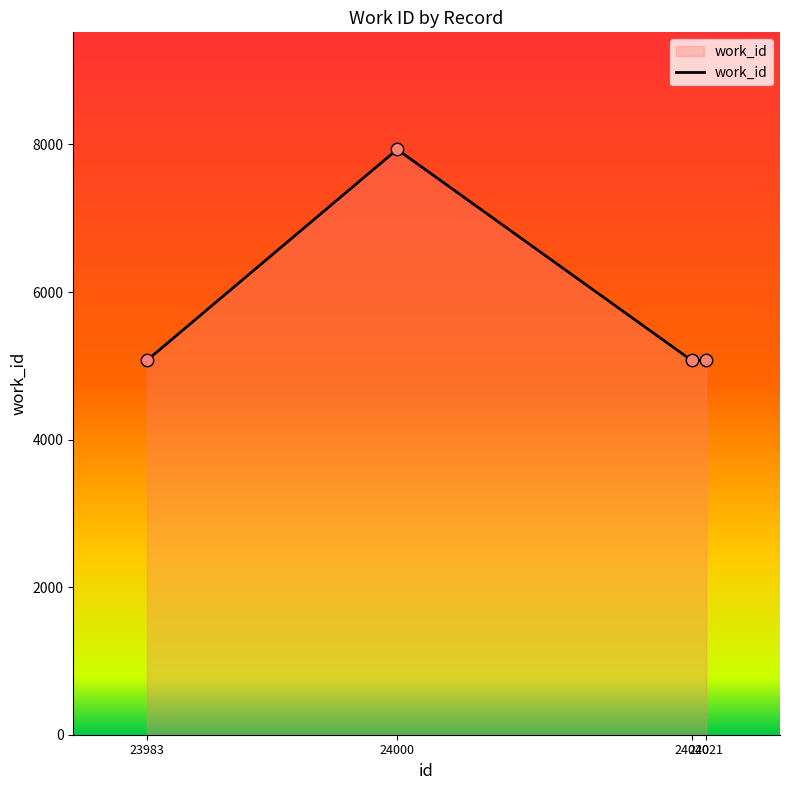

Which has a higher value, 23983 or 24000?

24000